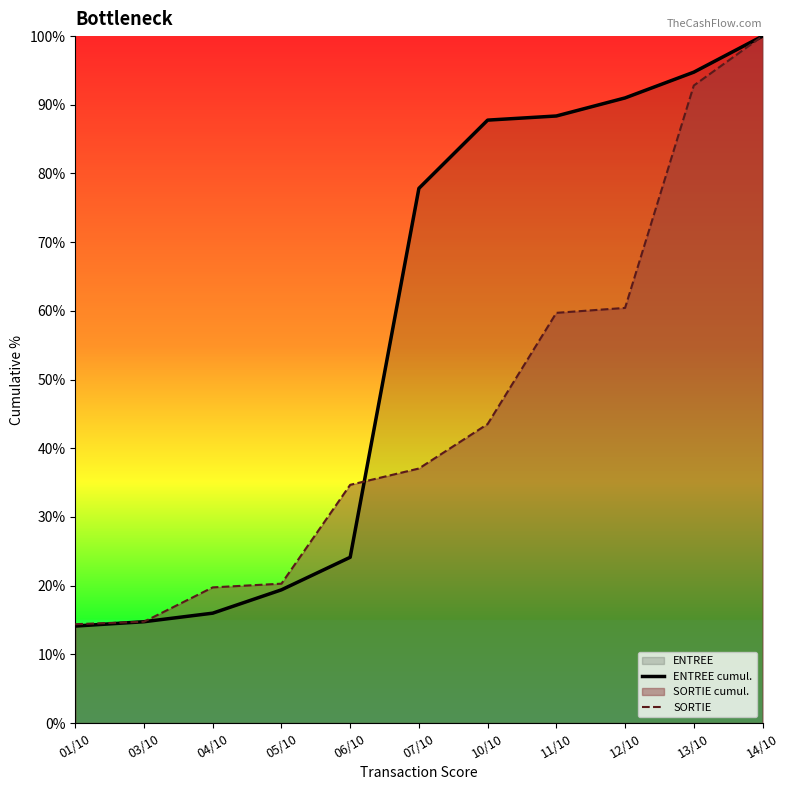

True or false: ENTREE cumul. and SORTIE intersect in this chart.

True